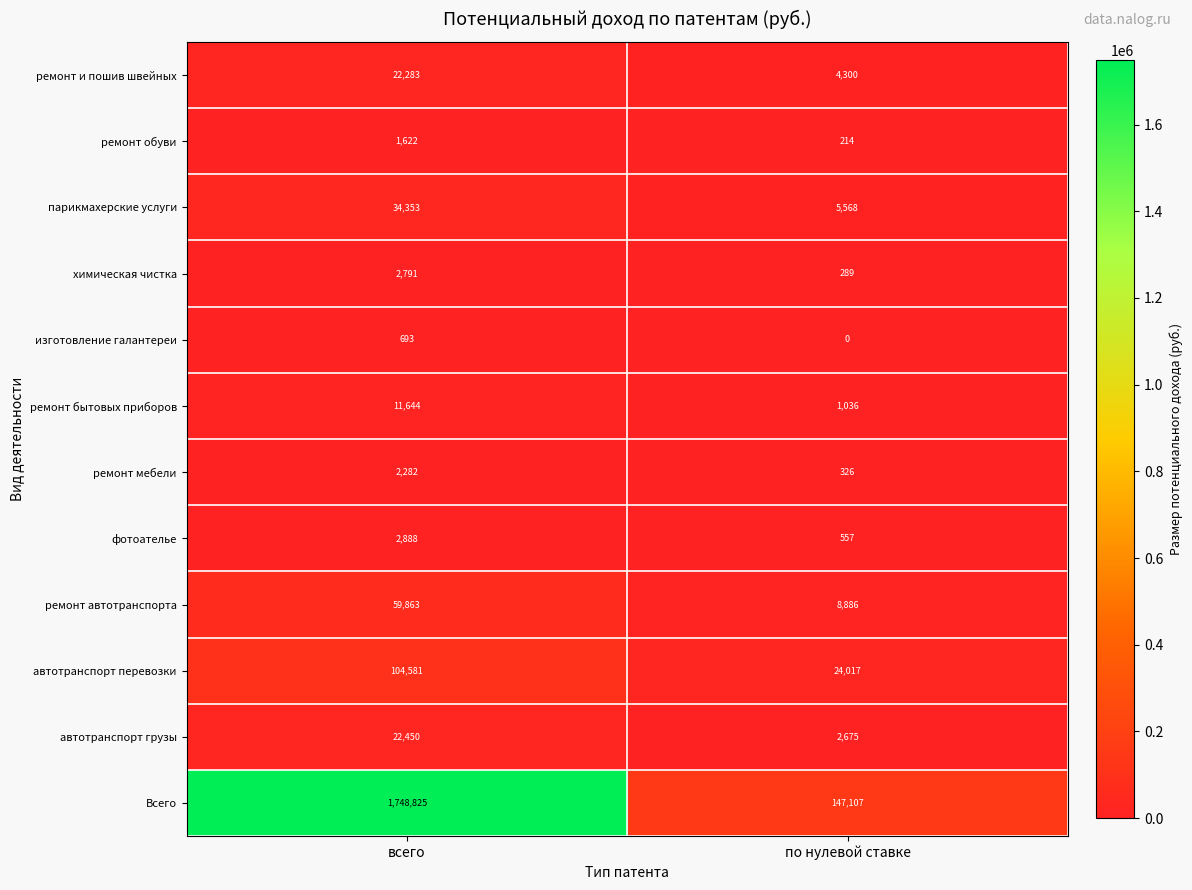

How many distinct data groups are displayed?

12